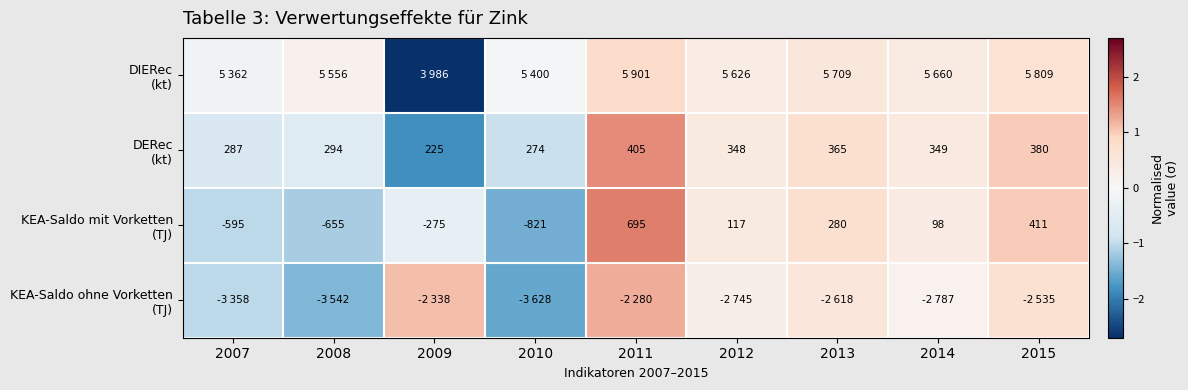

How many distinct data groups are displayed?

4